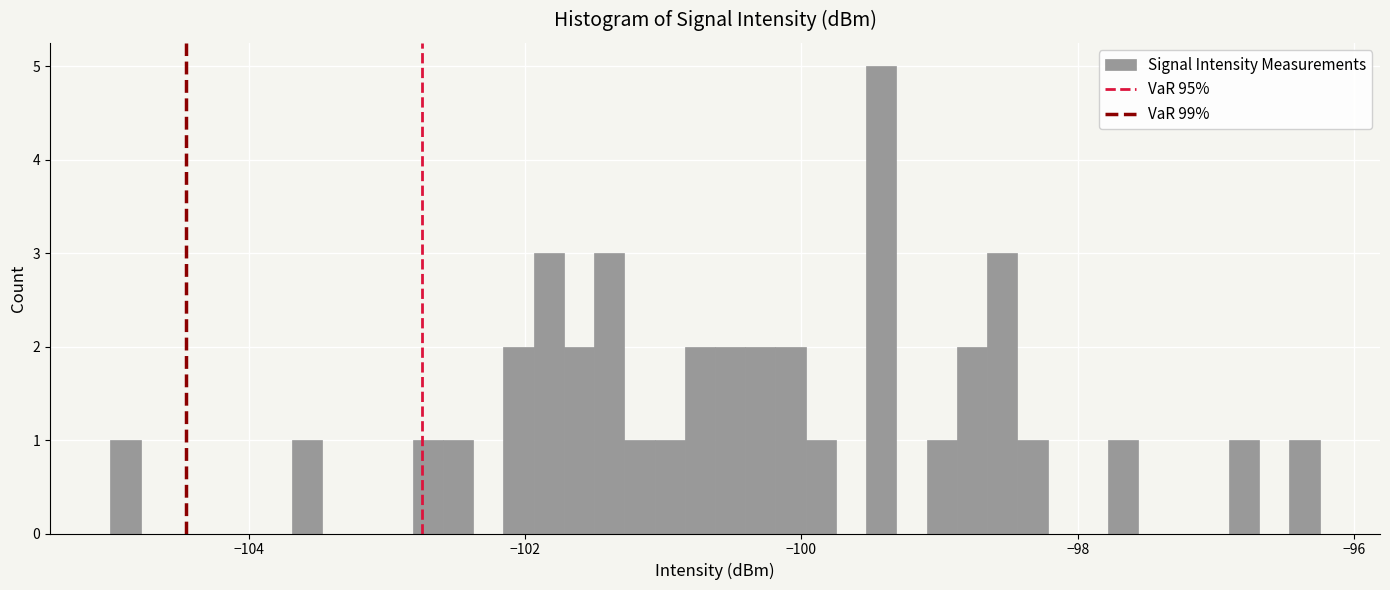

Around what value on the x-axis is the tallest bar? Give the approximate position of its centre, as read against the axis.

-99.4